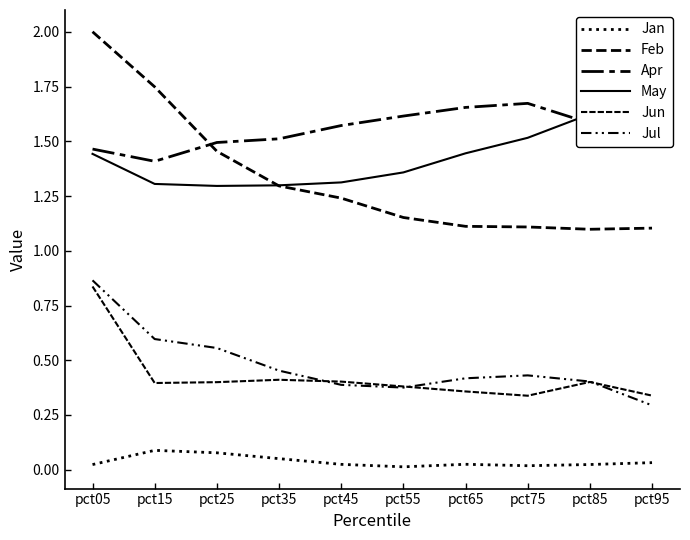

True or false: Feb has a value of 3.4 at pct05.

False